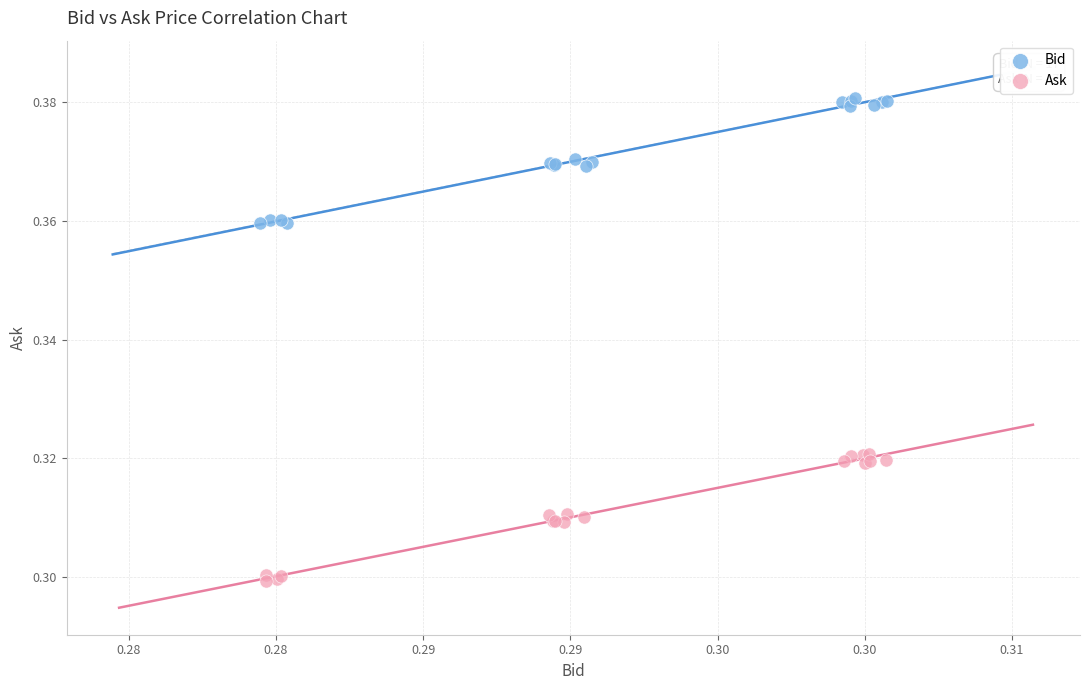

Which series contains the lowest Y value?

Ask